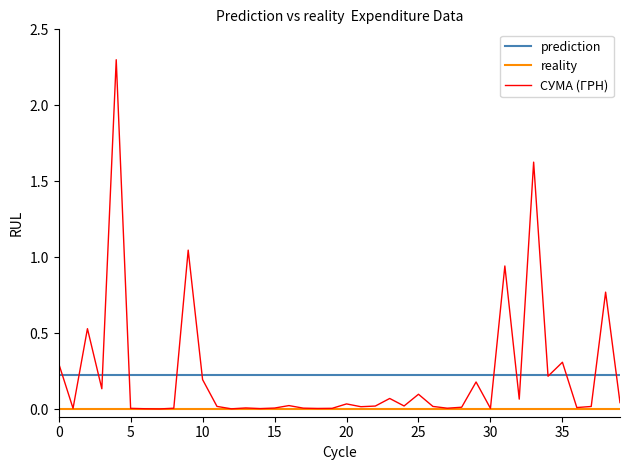

Does the chart have visible grid lines?

No